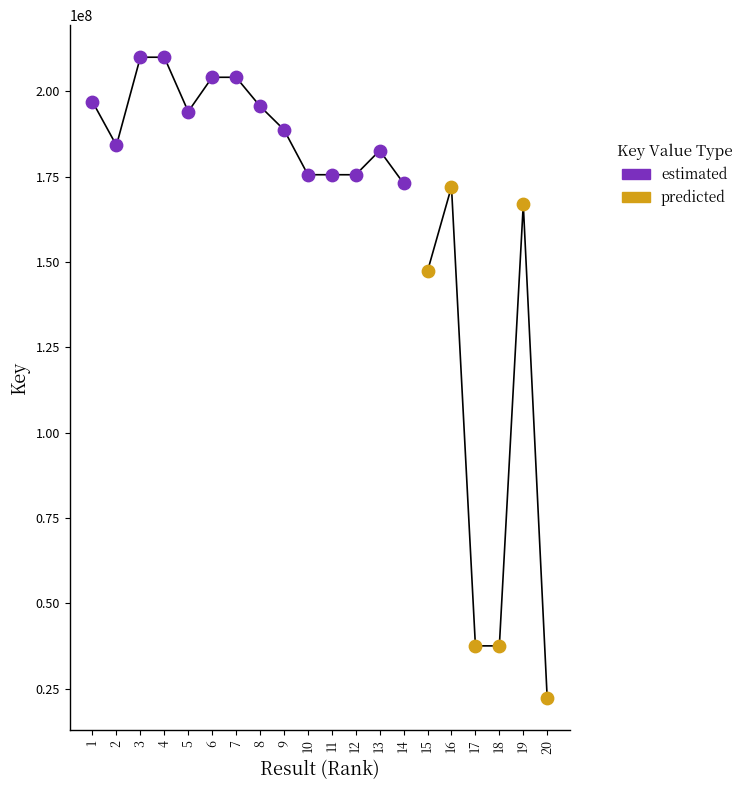

Which series has the widest spread of Y values?

predicted